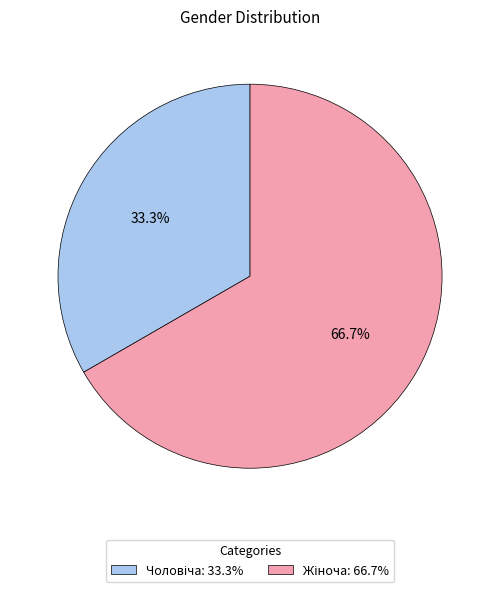

How many segments does this pie chart have?

2